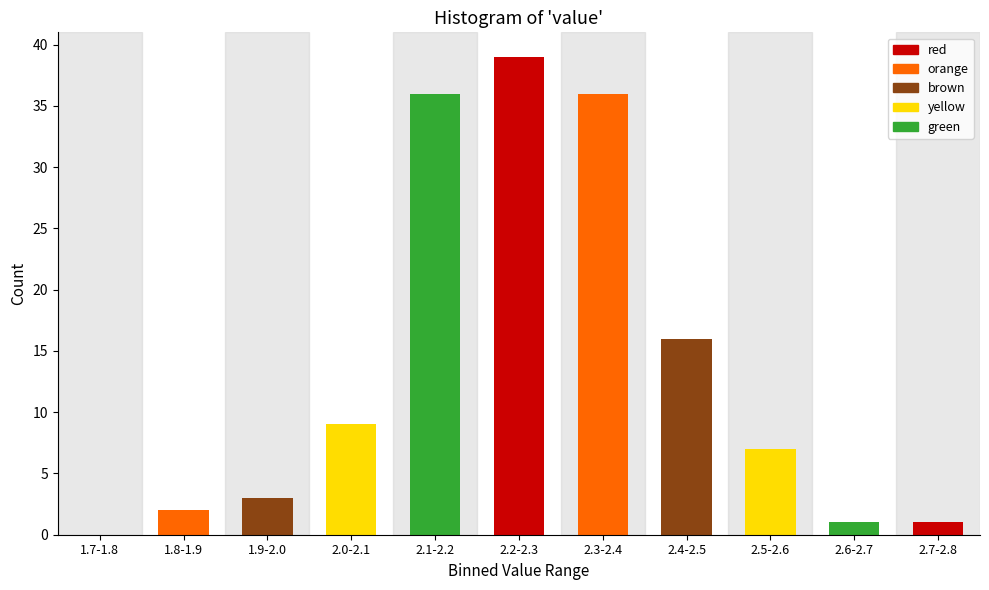

Reading right to left, transcribe all the data shown in this chart.

2.7-2.8=1	2.6-2.7=1	2.5-2.6=7	2.4-2.5=16	2.3-2.4=36	2.2-2.3=39	2.1-2.2=36	2.0-2.1=9	1.9-2.0=3	1.8-1.9=2	1.7-1.8=0